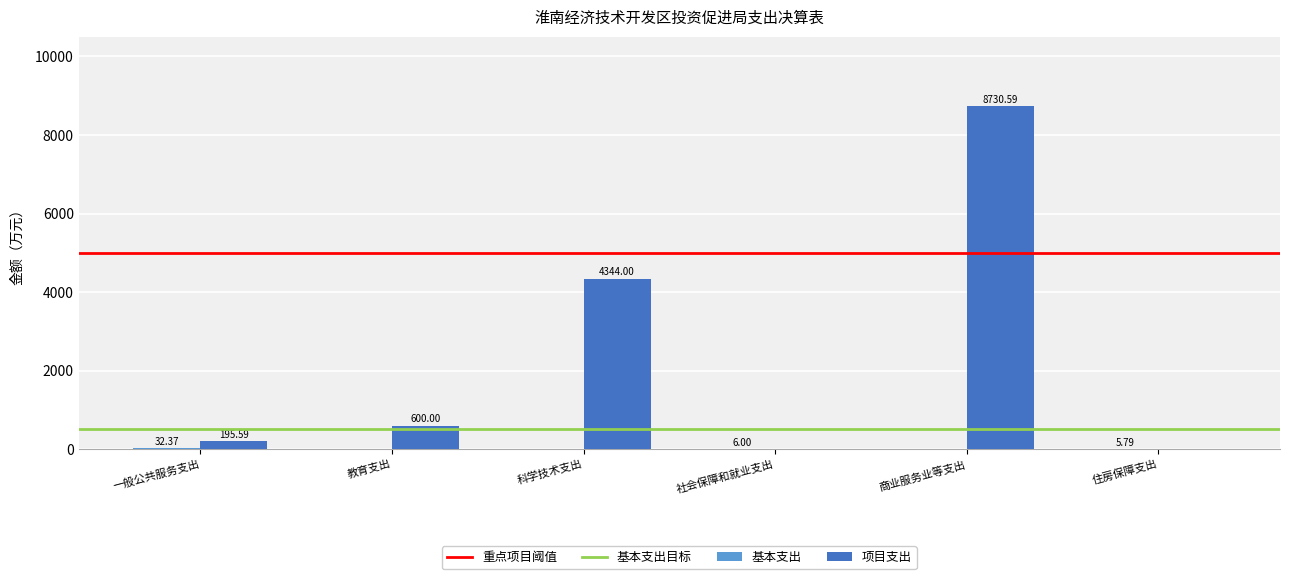

At which category is the sum across all series the highest?

商业服务业等支出